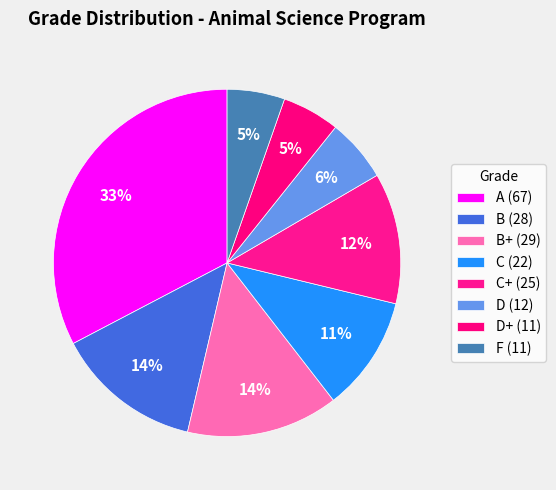

Which category has the smallest portion of the pie?

D+